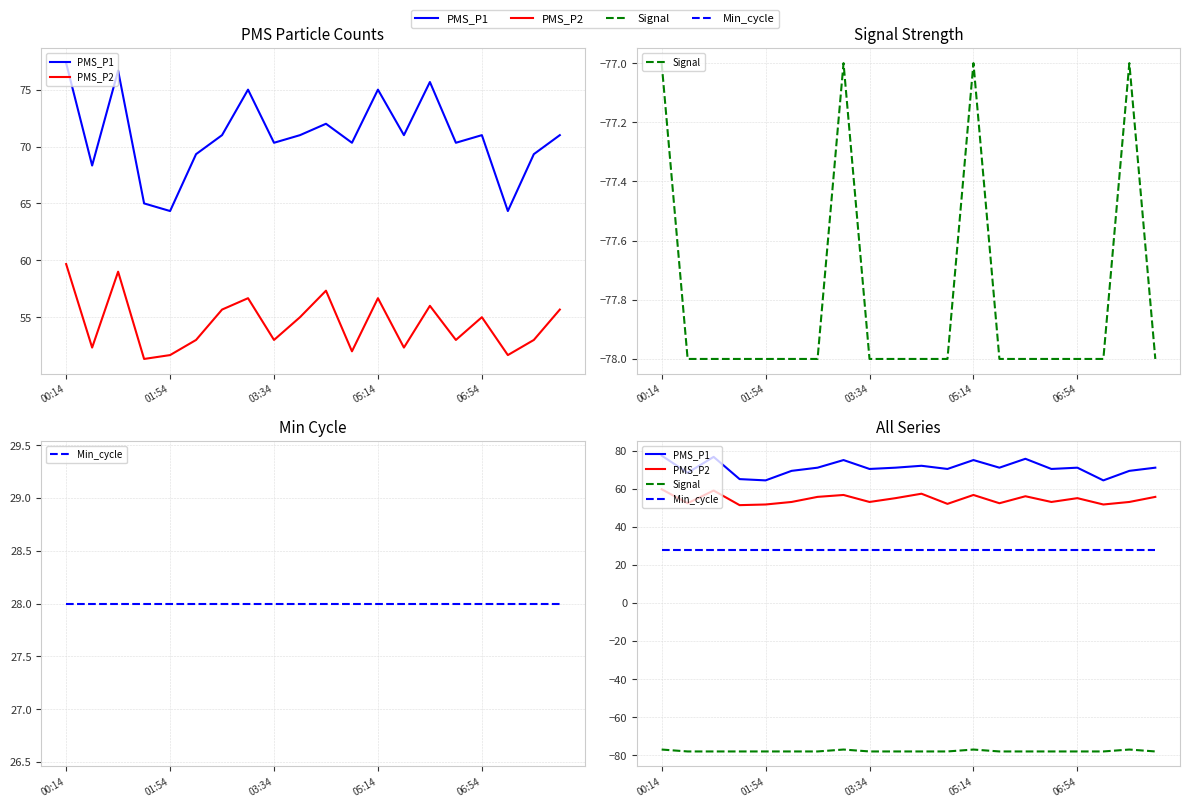

How many lines are shown in the chart?

4